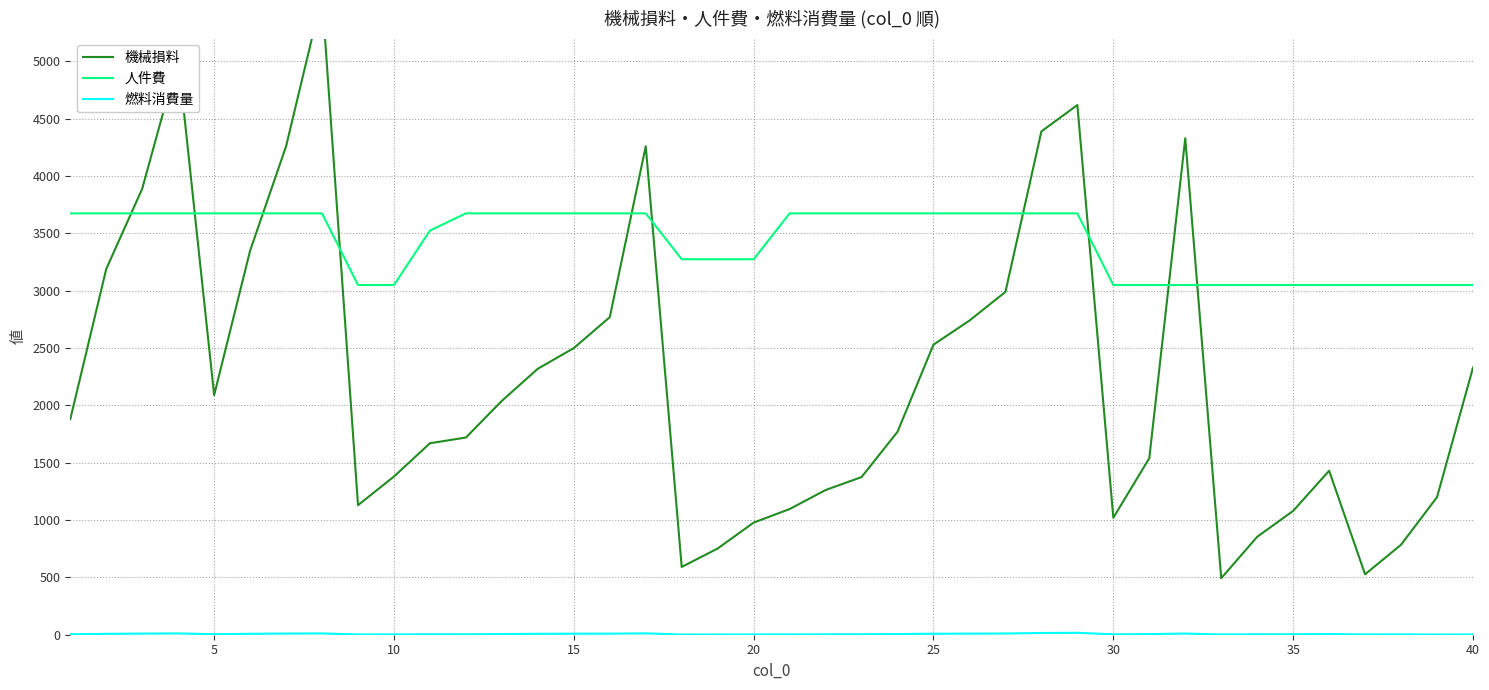

What is the sum of all 機械損料 values?

89733.0